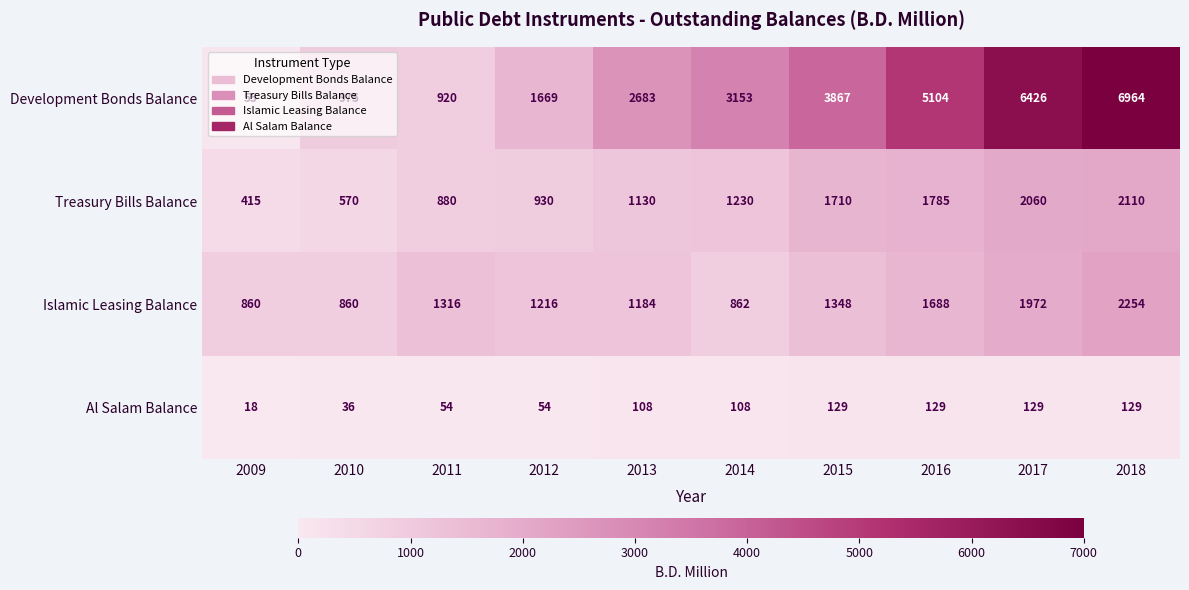

Rank the series at 2017 from highest to lowest value.

Development Bonds Balance, Treasury Bills Balance, Islamic Leasing Balance, Al Salam Balance